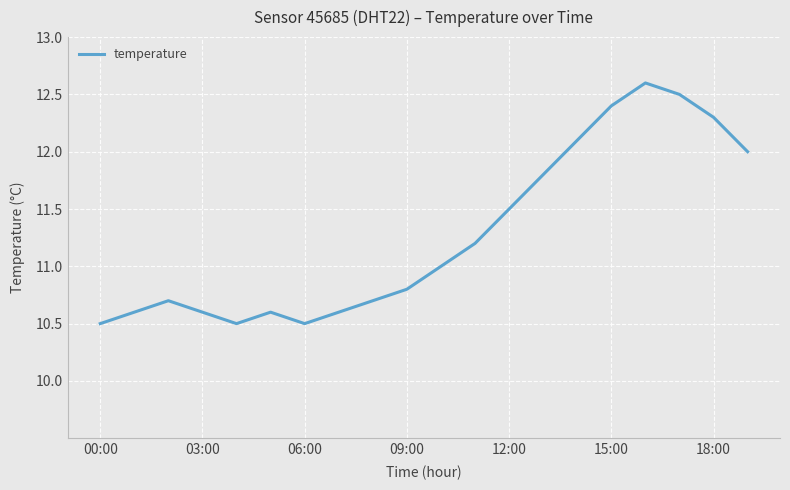

True or false: the data has more than 1 interior local peaks.

True